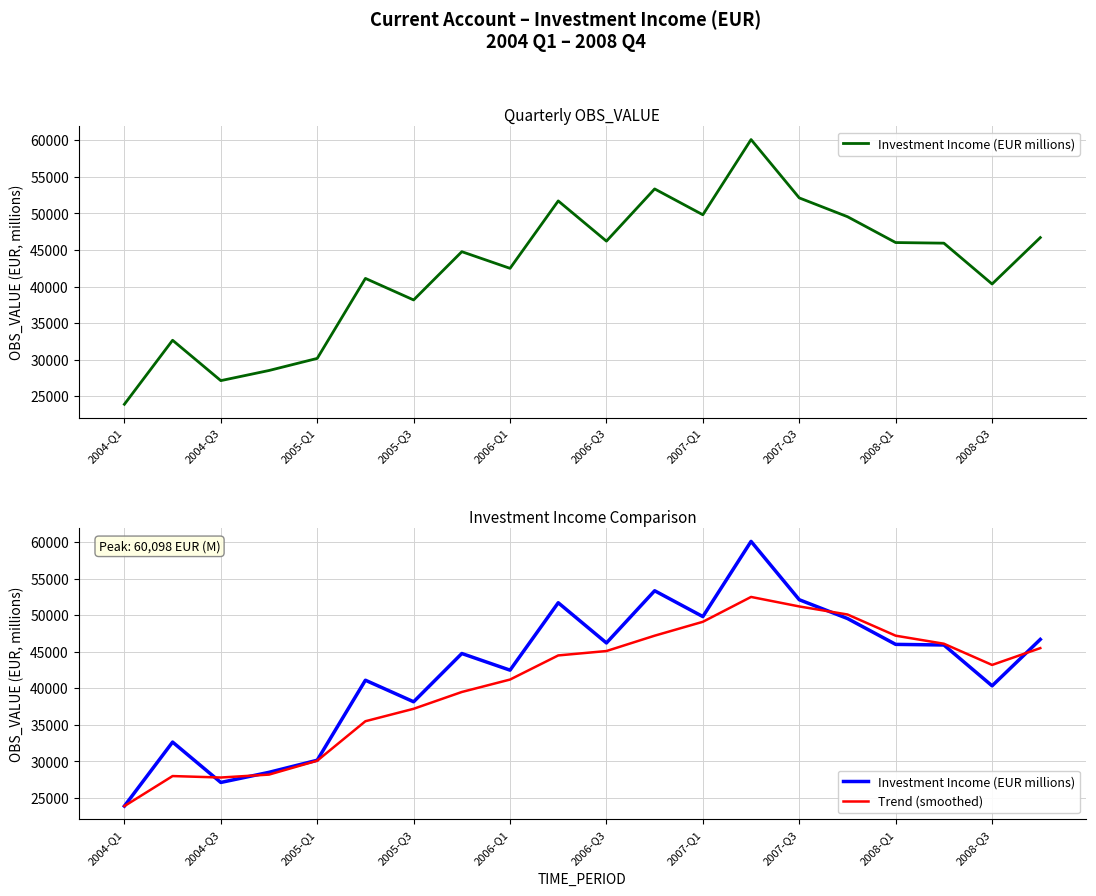

Which series has the widest spread of values?

Investment Income (EUR millions)